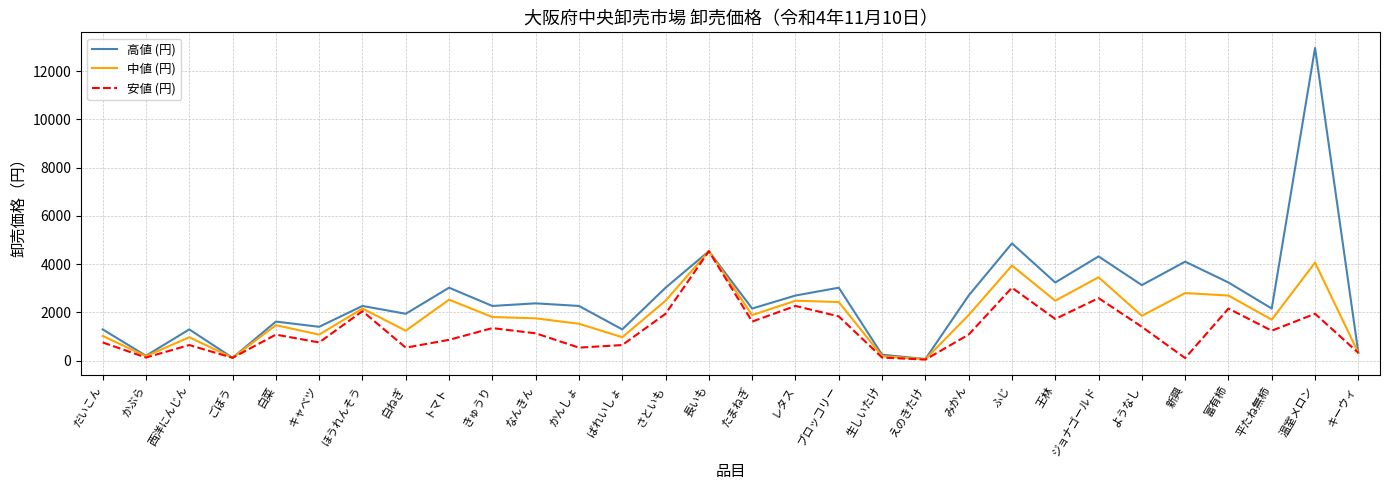

How many series are shown in this chart?

3